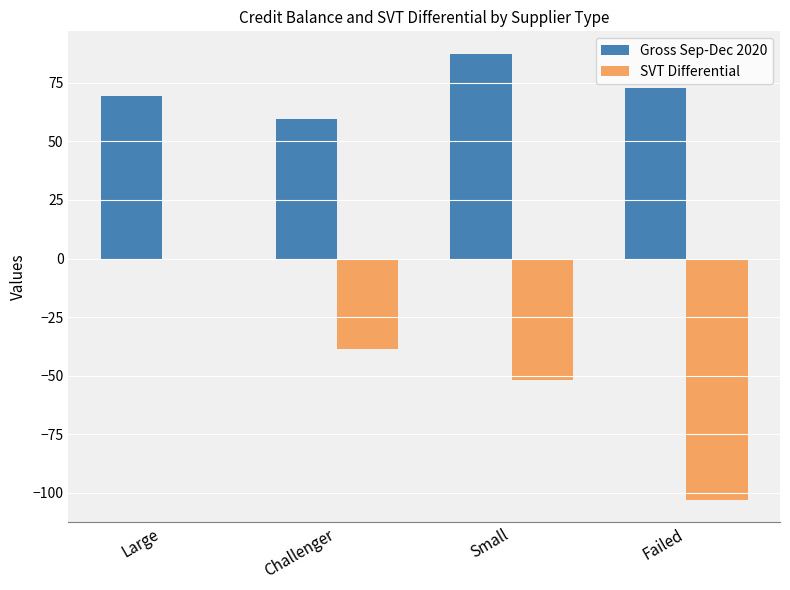

Which series has the largest range (max minus min)?

SVT Differential